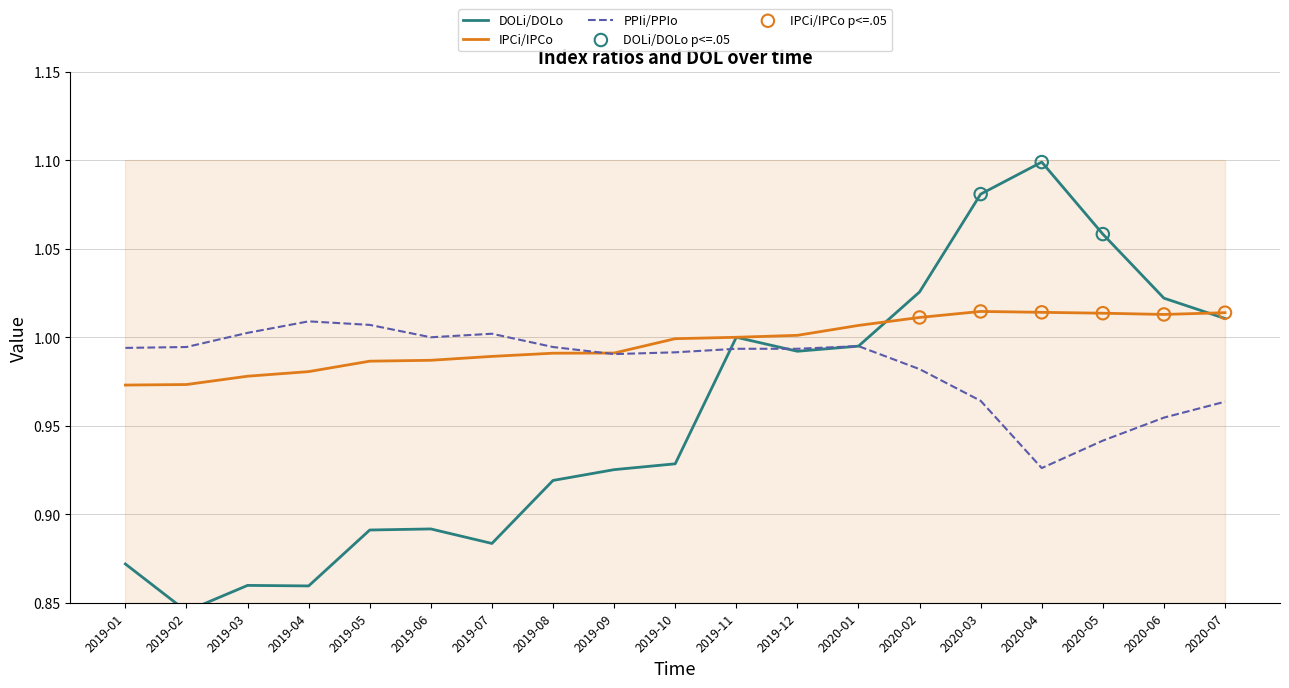

The value of IPCi/IPCo at 2019-07 is 0.2. True or false?

False